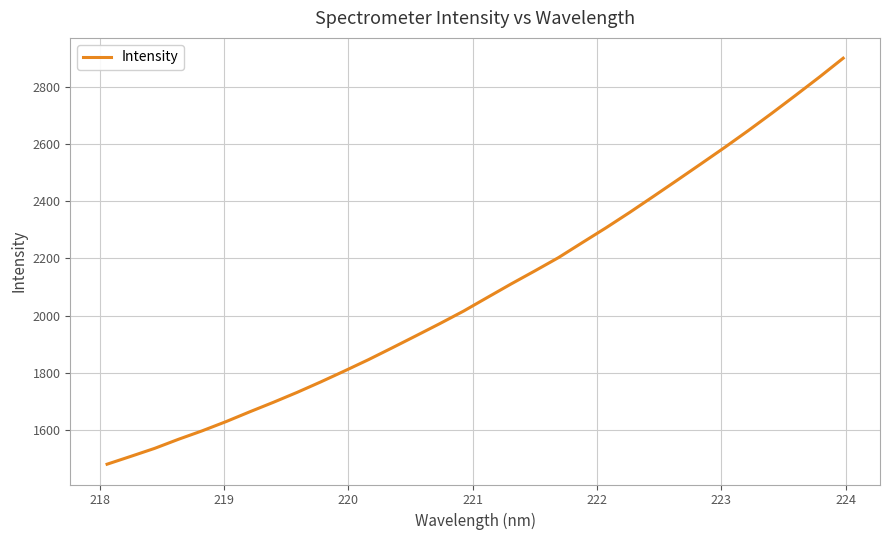

What is the maximum value shown in the chart?

2899.8